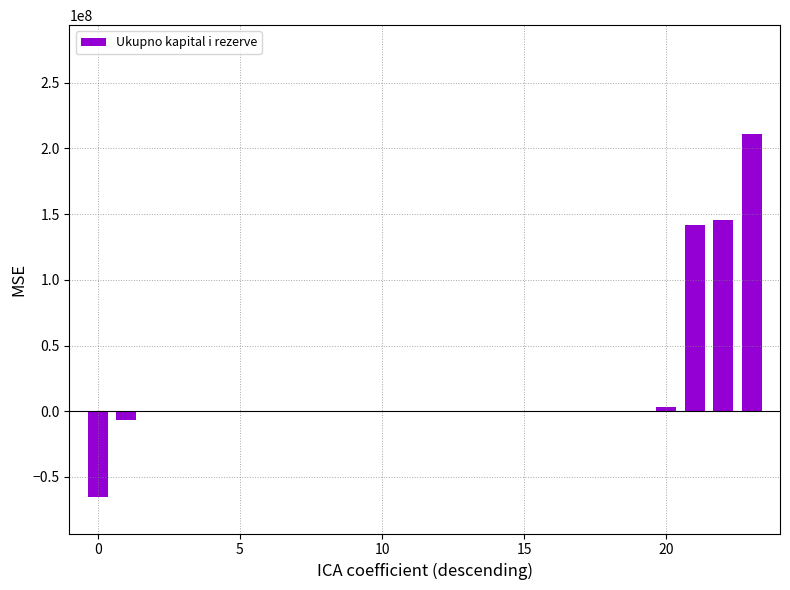

Reading left to right, what are all the values shown in this chart?

-65364439	-6934029	0	0	0	0	0	0	0	0	0	0	0	0	0	0	0	0	0	0	3132229	141720774	145522574	210887013